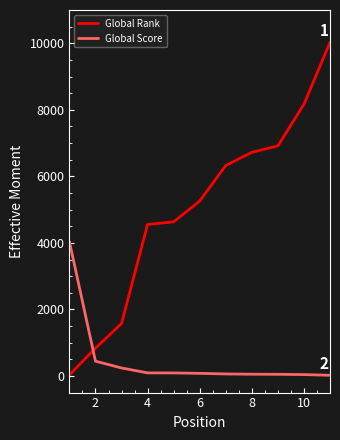

Which series has the largest range (max minus min)?

Global Rank